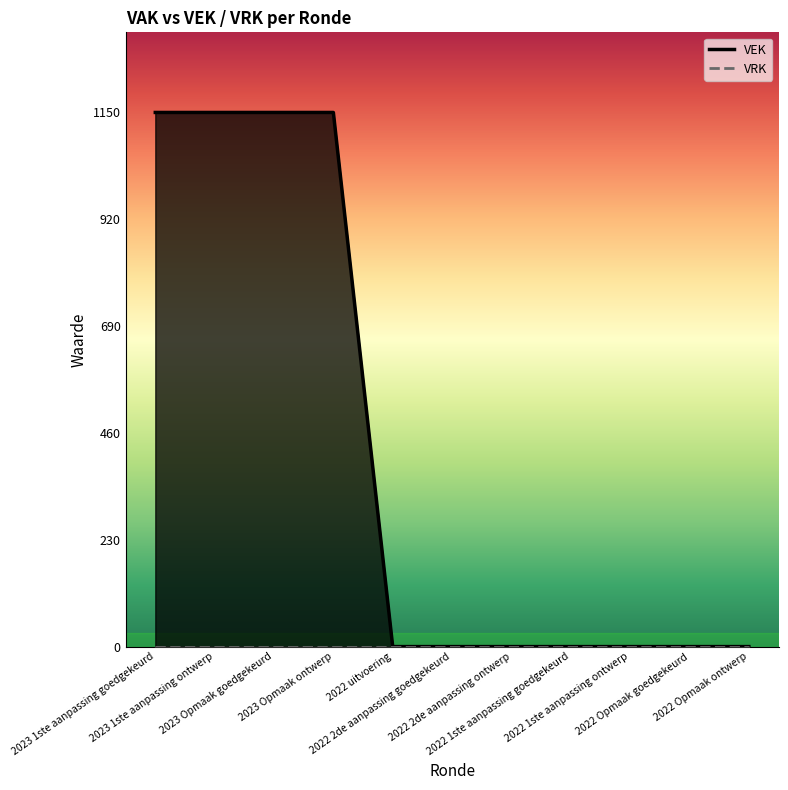

What is the maximum value shown in the chart?

1150